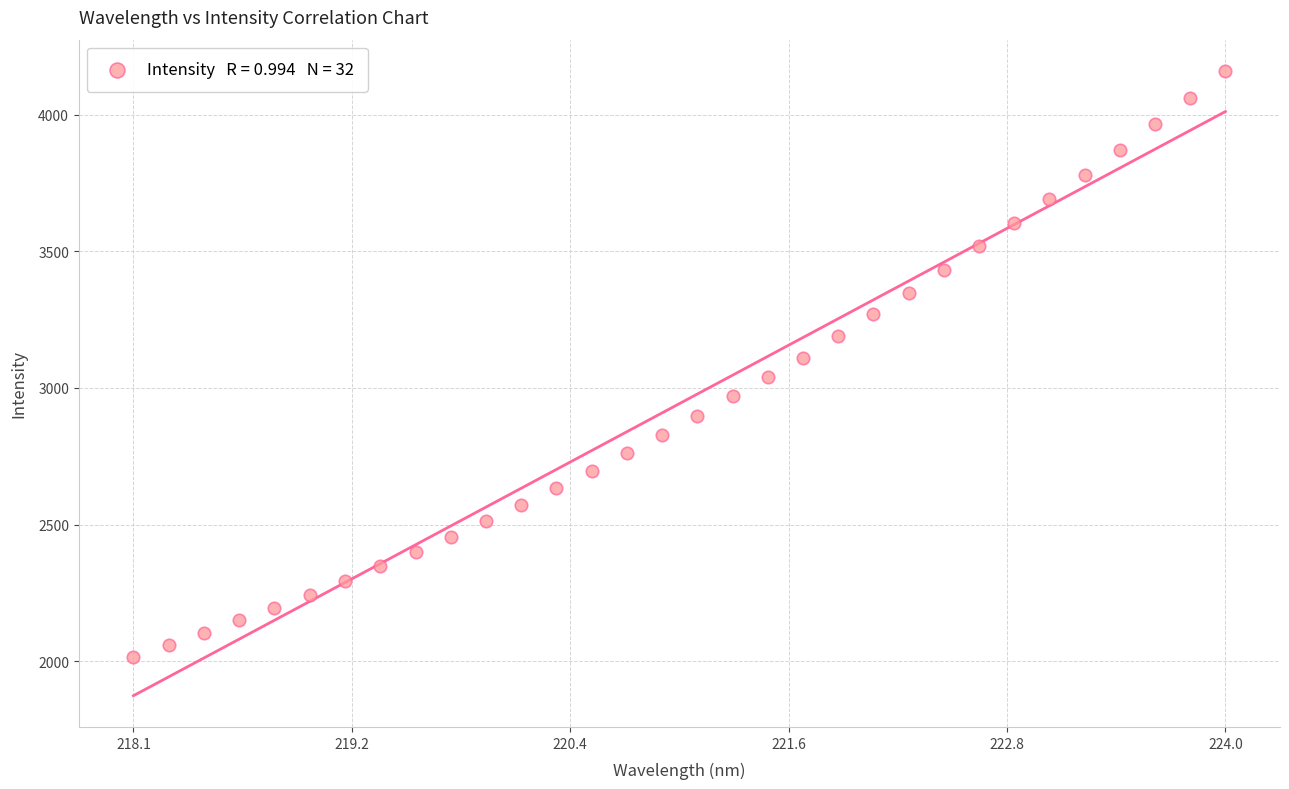

What is the range of Y values (max minus min)?

2145.0